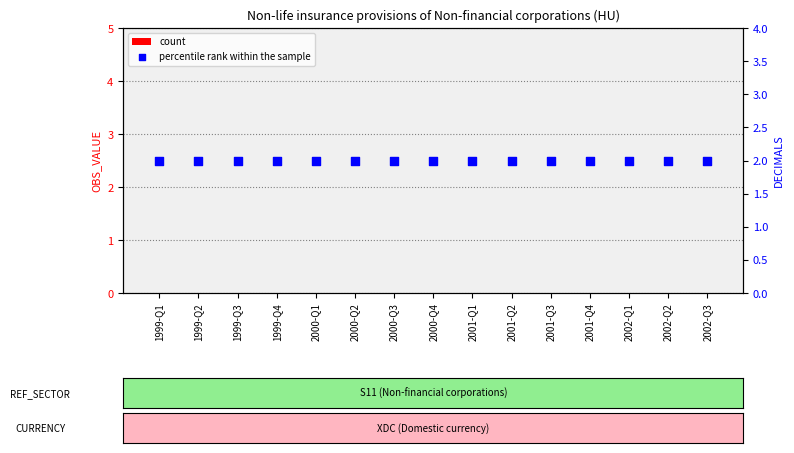

Is the value of percentile rank within the sample at 2002-Q2 greater than the value of count at 1999-Q2?

Yes